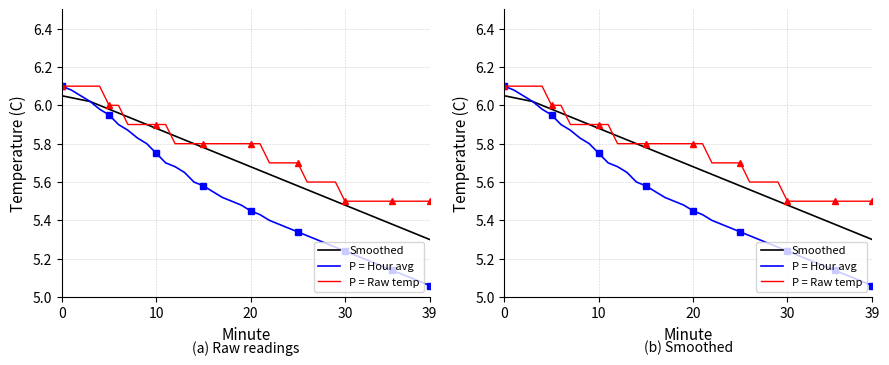

How many intersections are there between Smoothed and P = Raw temp?

2